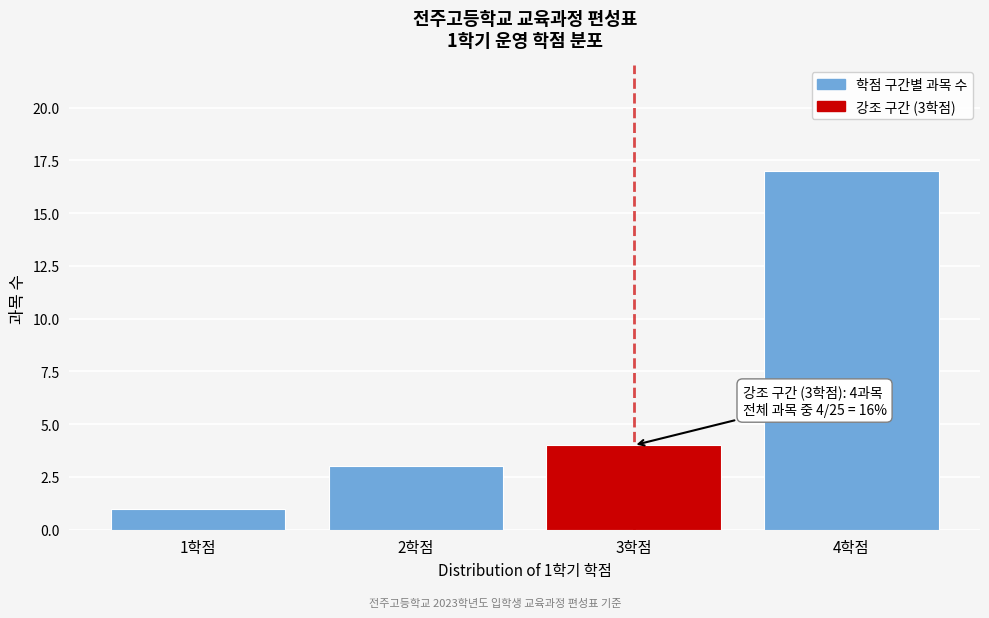

Which range on the x-axis has the tallest bar?

3.5 to 4.5